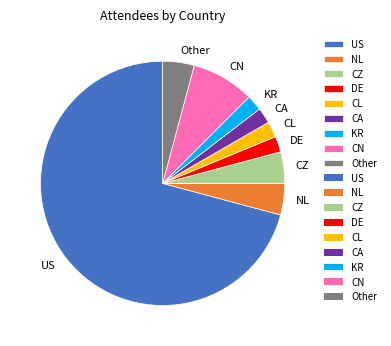

Which category accounts for the majority?

US